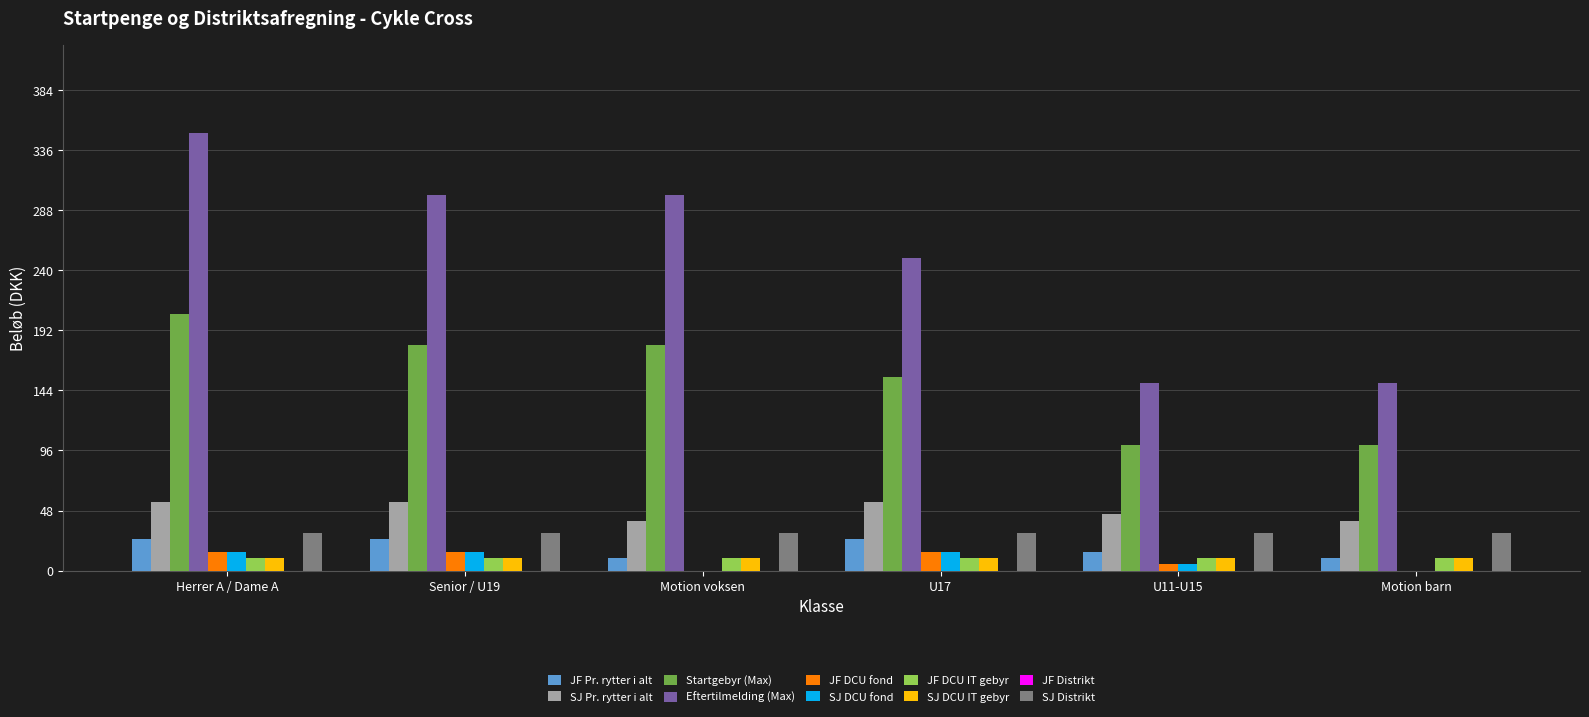

Which series changed the most between Motion voksen and U17?

Eftertilmelding (Max)